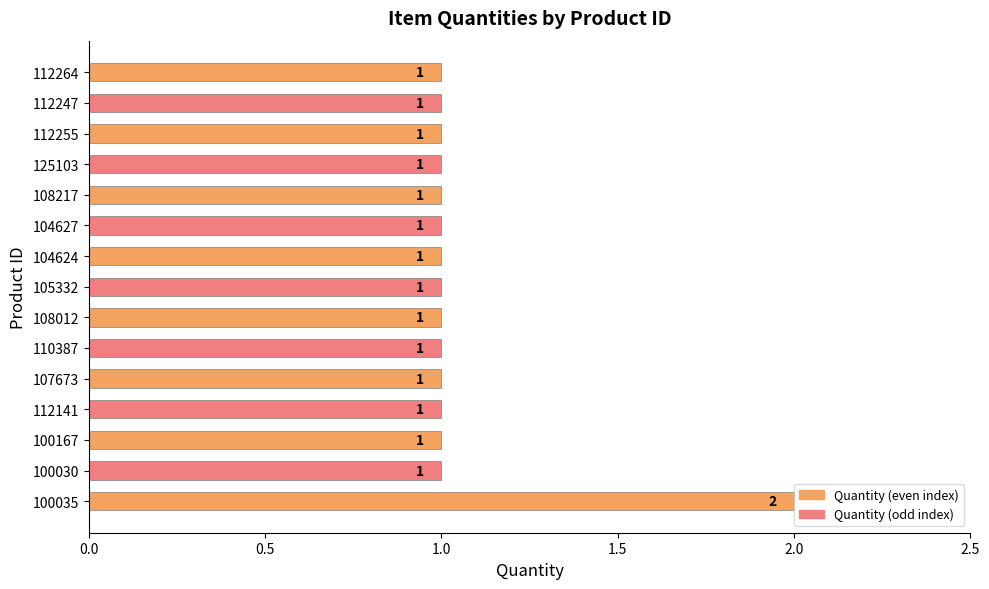

What is the smallest value displayed?

1